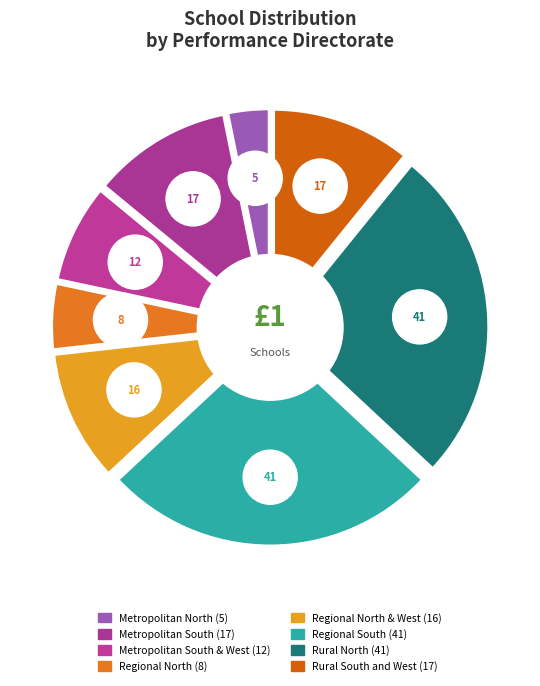

Combined, do Rural South and West and Regional North account for over 50%?

No